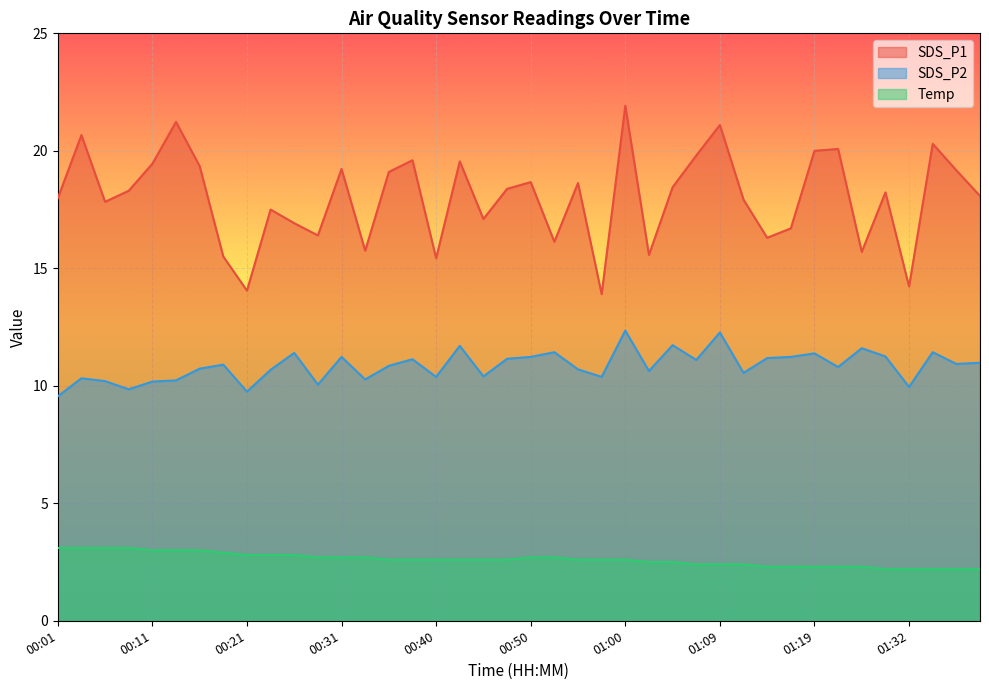

True or false: SDS_P2 and SDS_P1 intersect in this chart.

False